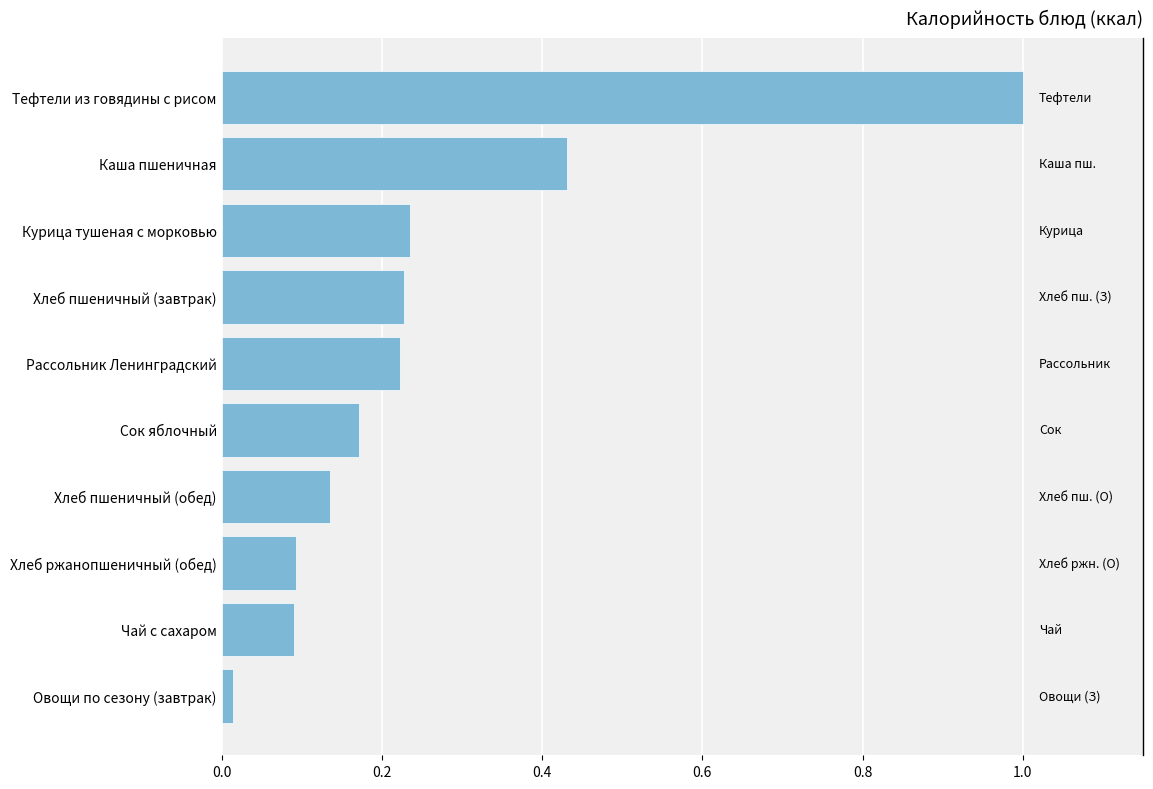

What is the sum of the values at Тефтели из говядины с рисом and Сок яблочный?

1.2